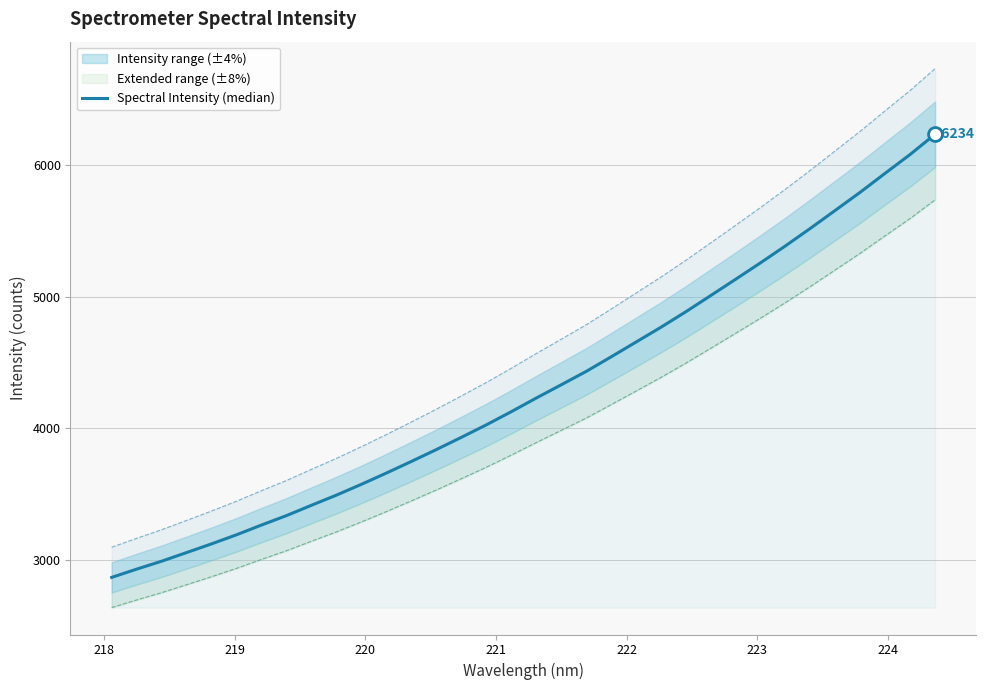

What is the sum of all values?

146380.7